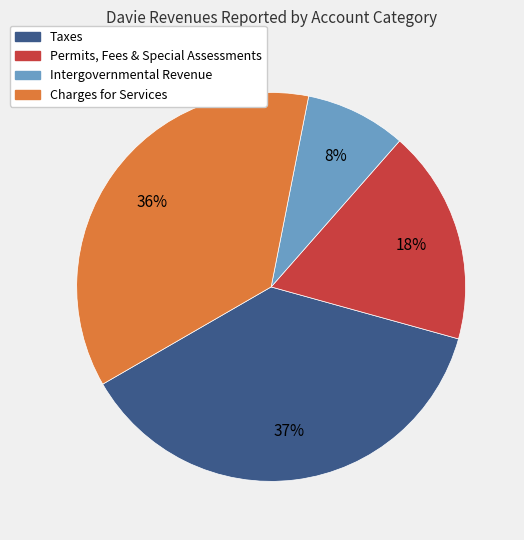

How many segments does this pie chart have?

4